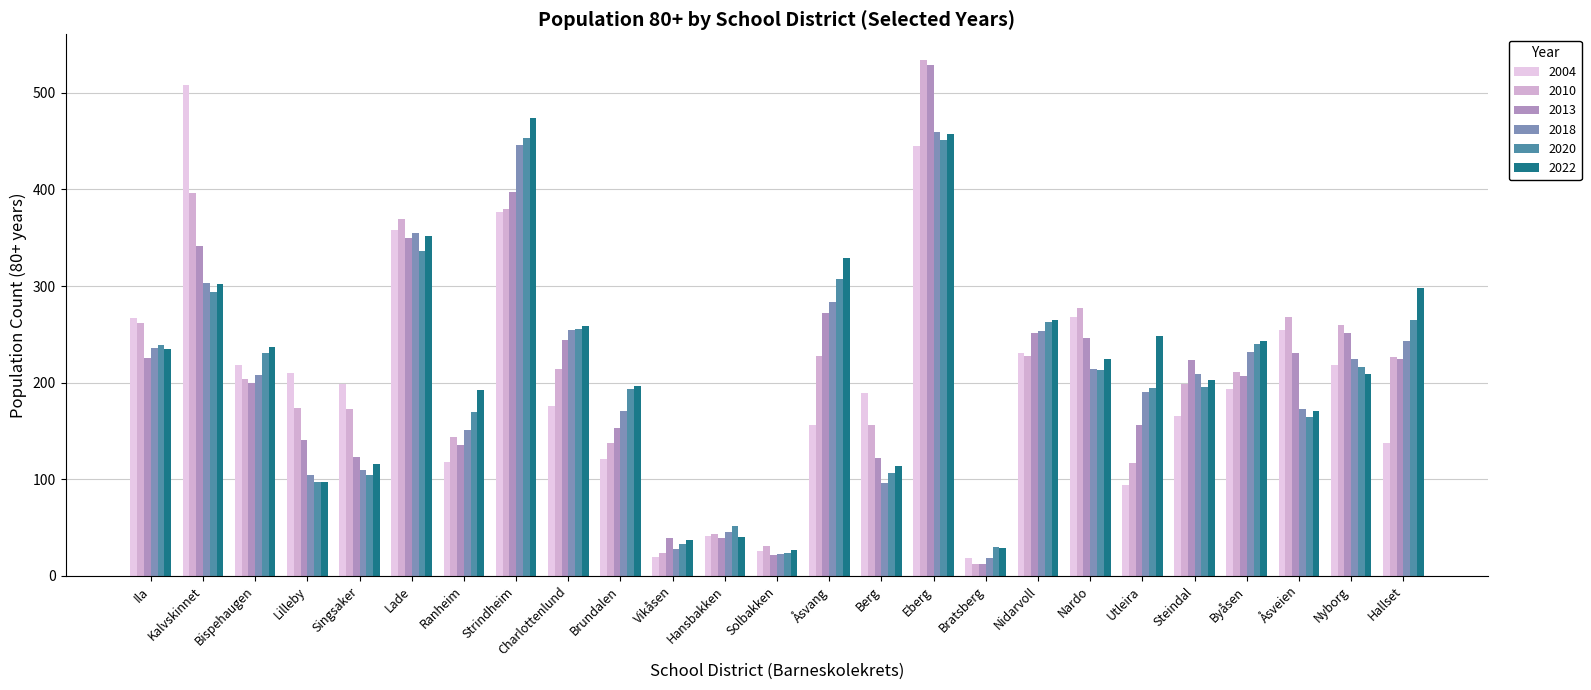

Count the number of data series in this chart.

6